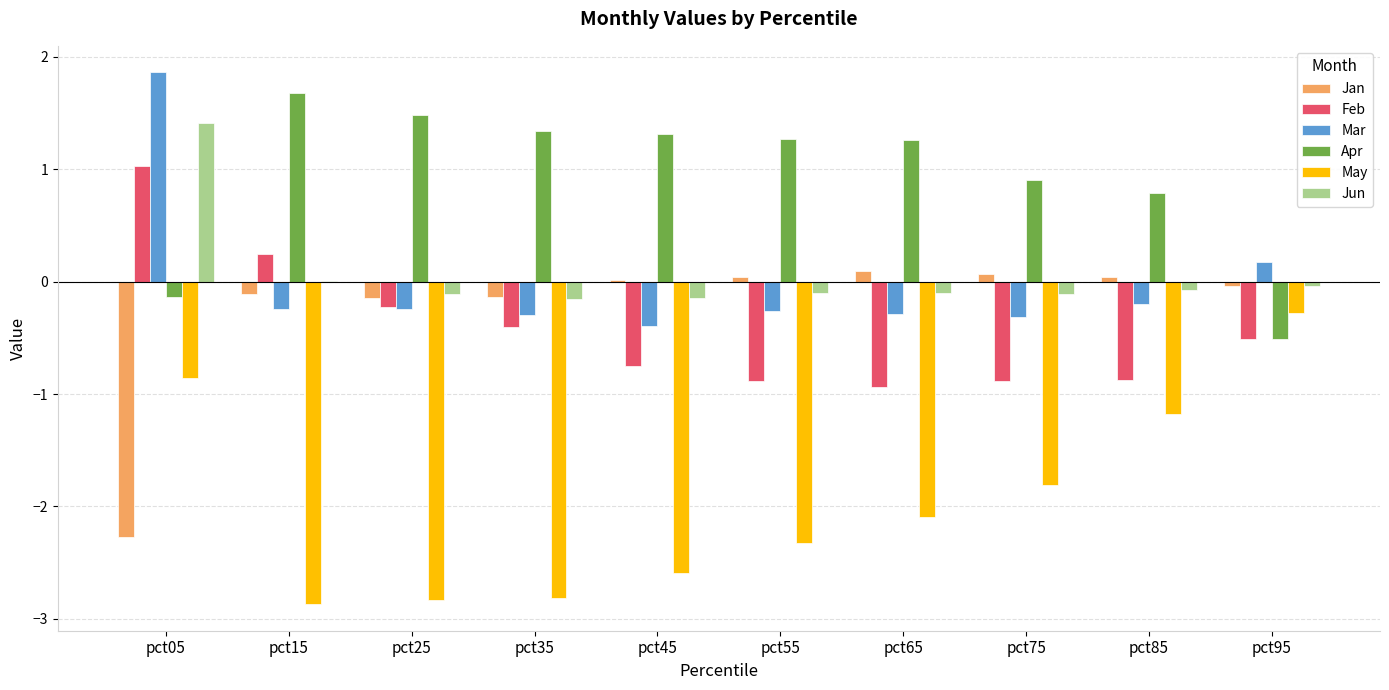

What is the sum of all Jun values?

0.6